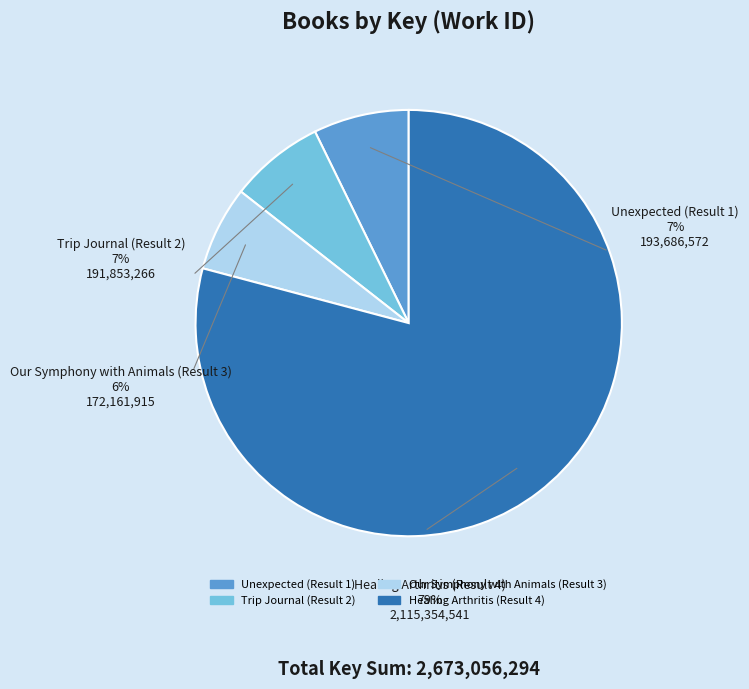

What percentage is the Unexpected (Result 1) slice, to the nearest percent?

7%